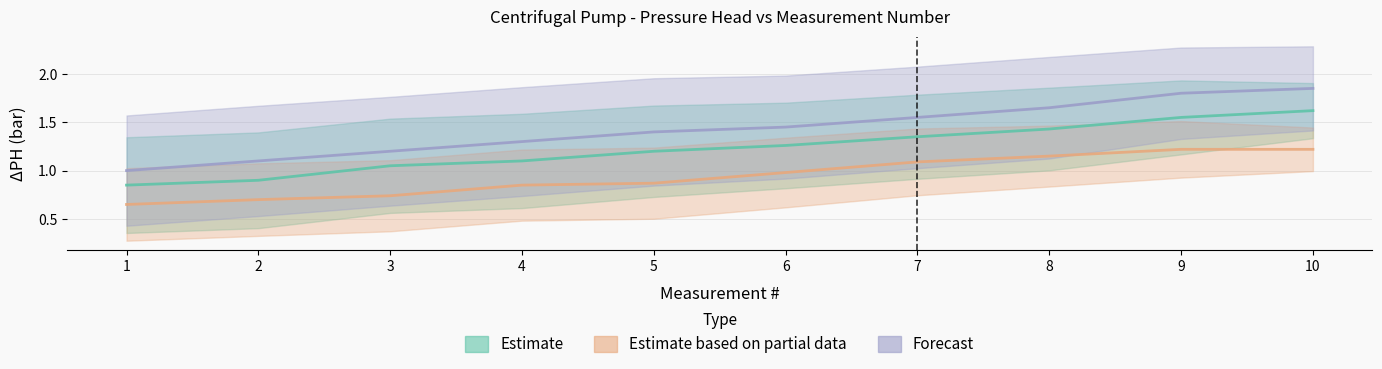

Does the chart display data point markers on the line(s)?

No